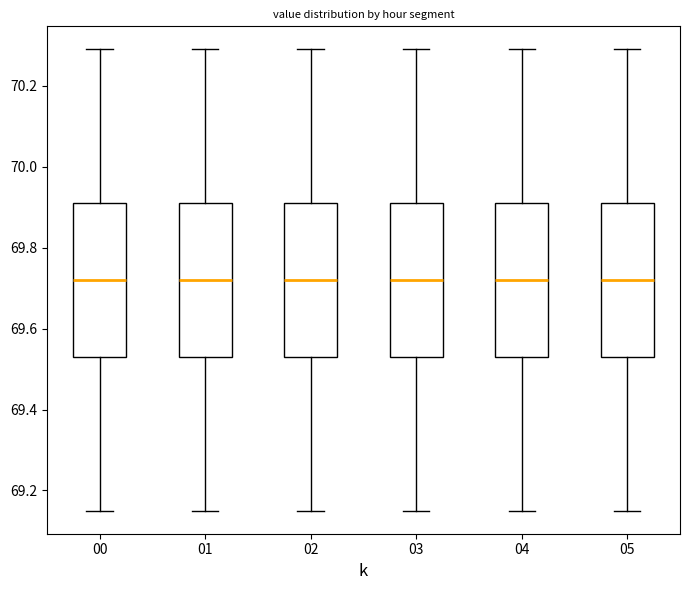

Reading left to right, transcribe this box plot: for each box, give where its median line is, the range the box spans, and where its two whiskers end, as read against the y-axis. The values are not printed on the chart, so give them approximately, as read against the axis.

00: median 69.72, box 69.54 to 69.92, whiskers 69.16 to 70.30
01: median 69.72, box 69.54 to 69.92, whiskers 69.16 to 70.30
02: median 69.72, box 69.54 to 69.92, whiskers 69.16 to 70.30
03: median 69.72, box 69.54 to 69.92, whiskers 69.16 to 70.30
04: median 69.72, box 69.54 to 69.92, whiskers 69.16 to 70.30
05: median 69.72, box 69.54 to 69.92, whiskers 69.16 to 70.30